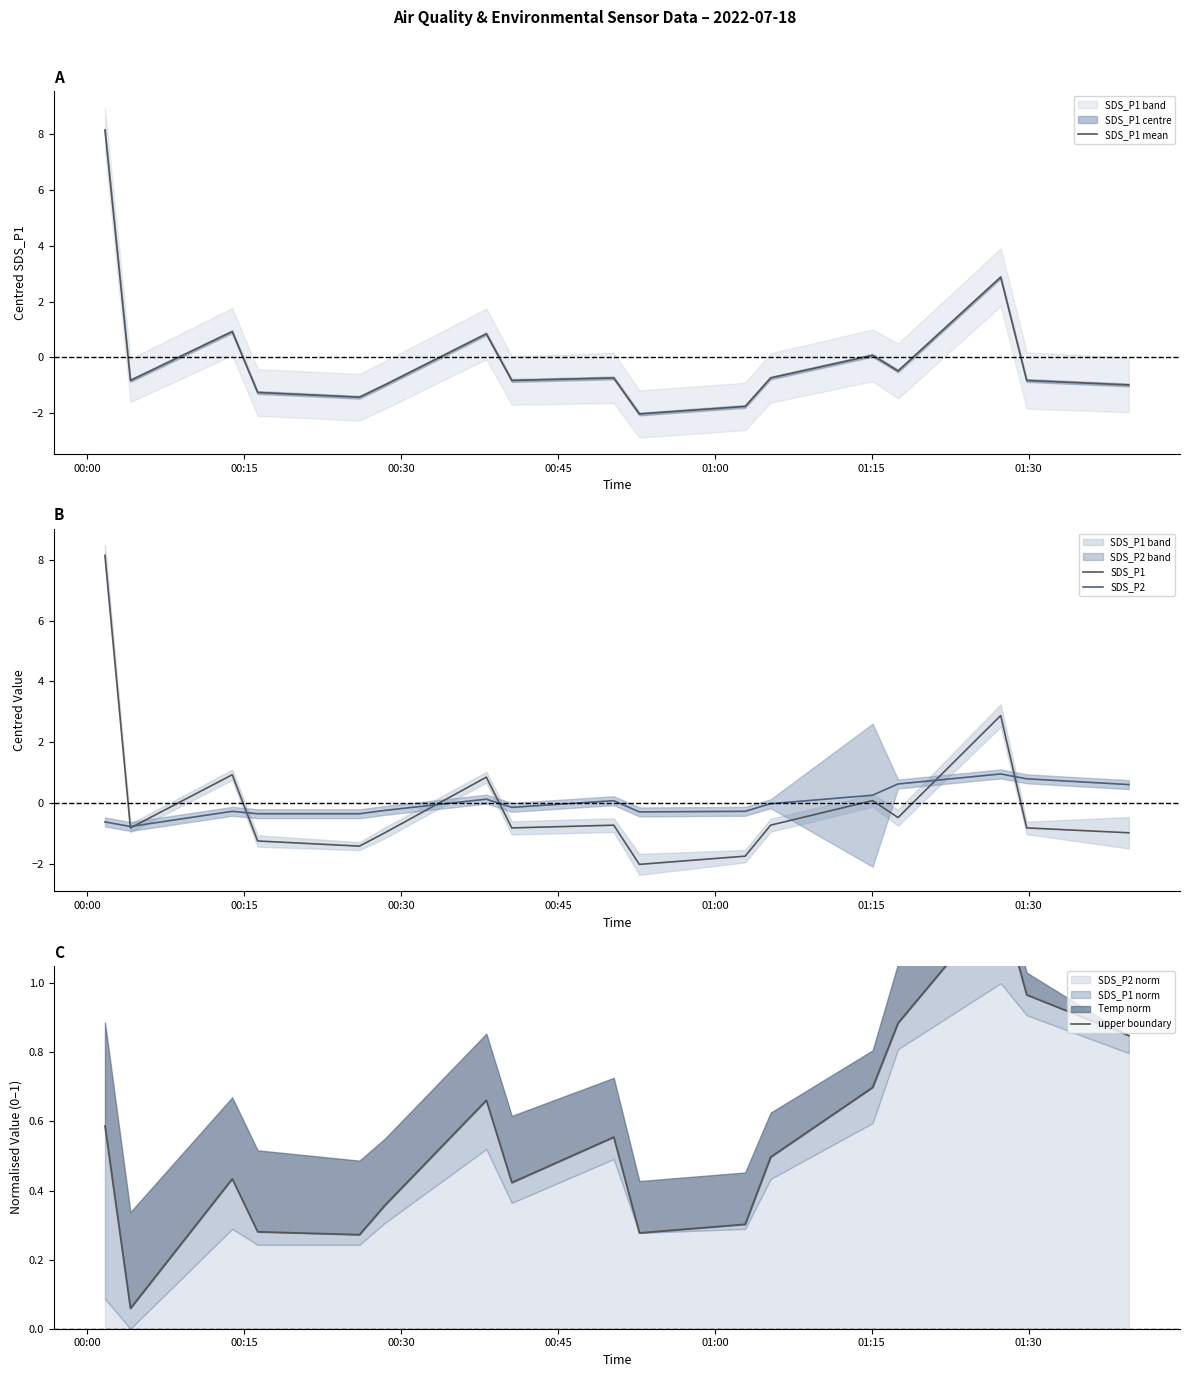

What is the maximum value for SDS_P1?

8.1